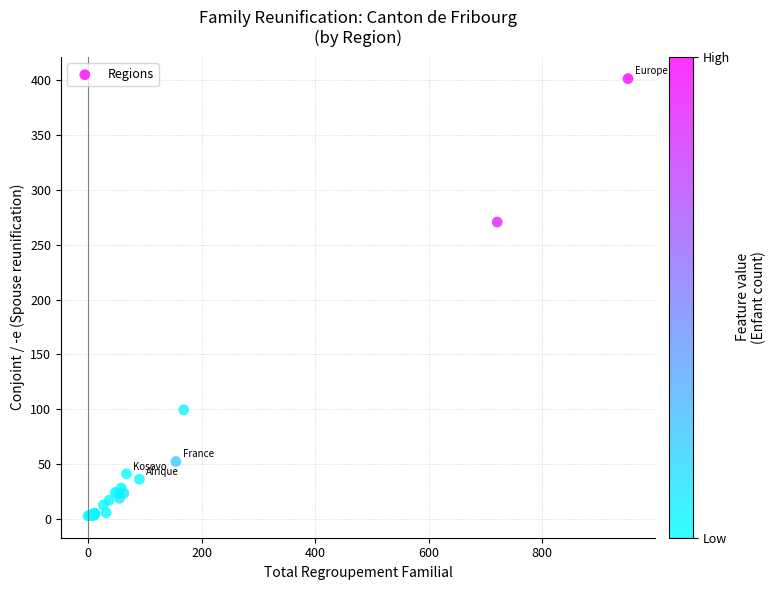

What Y value in the scatter plot is closest to 202?

270.7